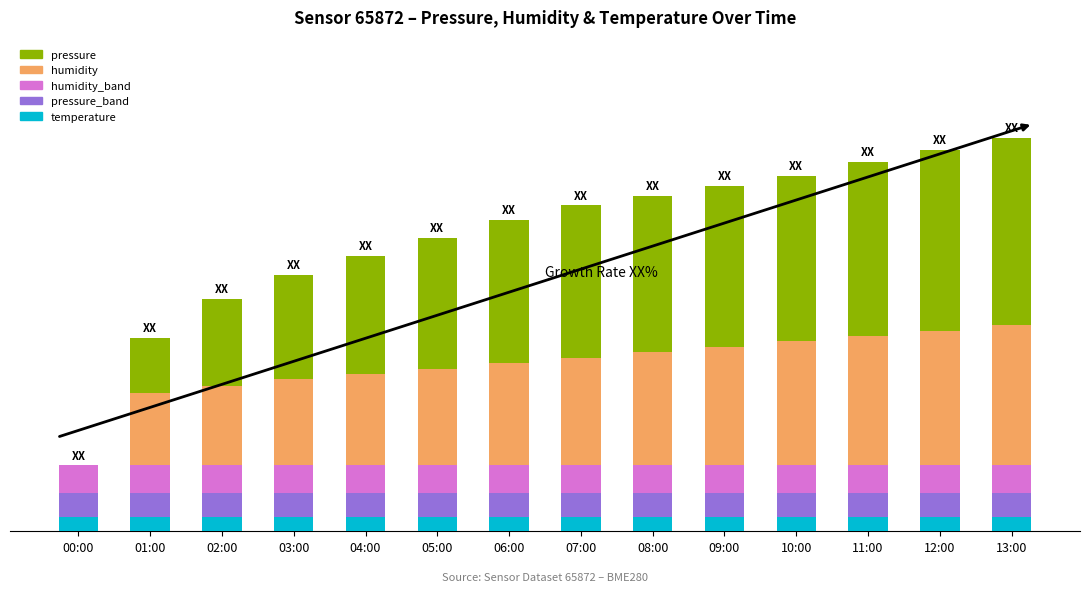

What are all the series names shown in the legend?

pressure, humidity, humidity_band, pressure_band, temperature